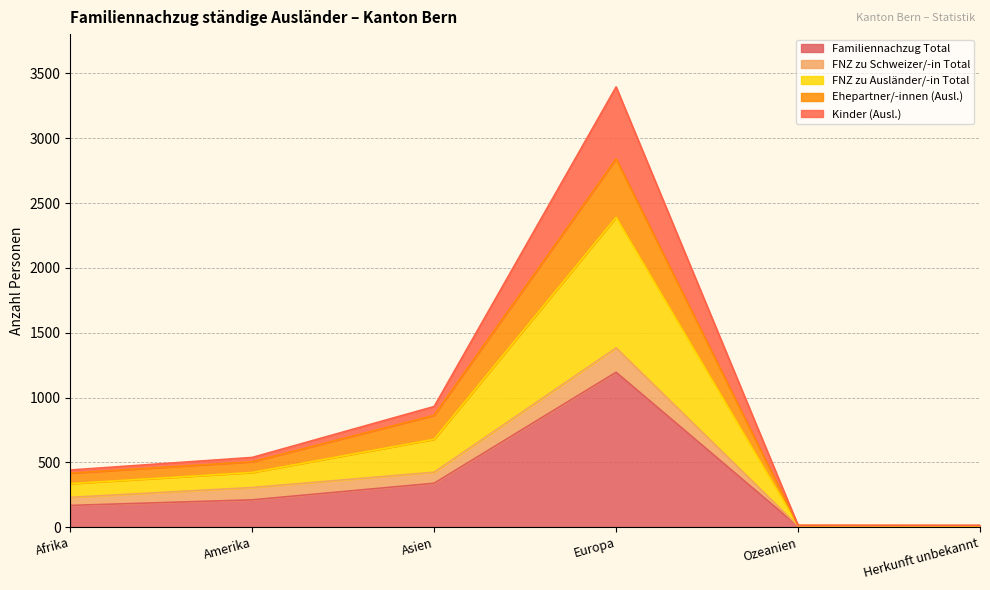

Is it true that FNZ zu Ausländer/-in Total equals 1599 at Asien?

False